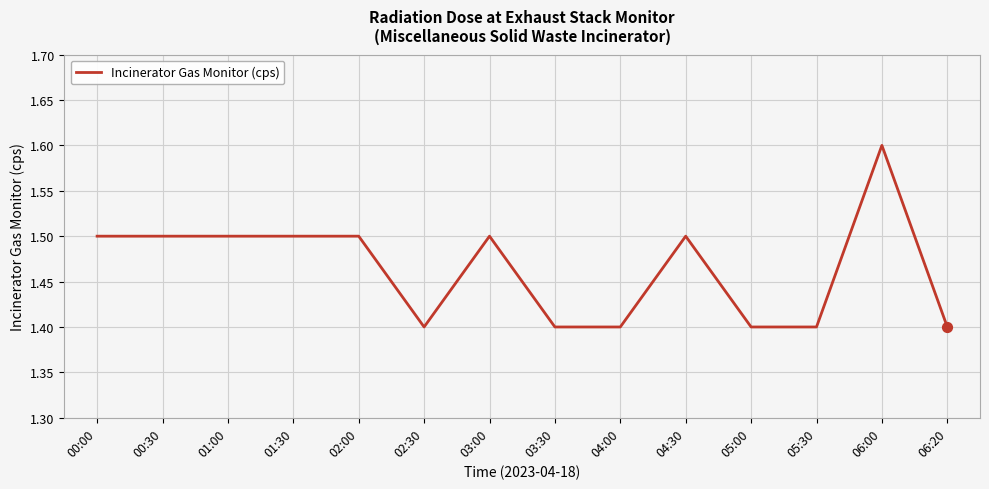

Approximately how many times larger is the value at 04:00 compared to 00:00?

0.9